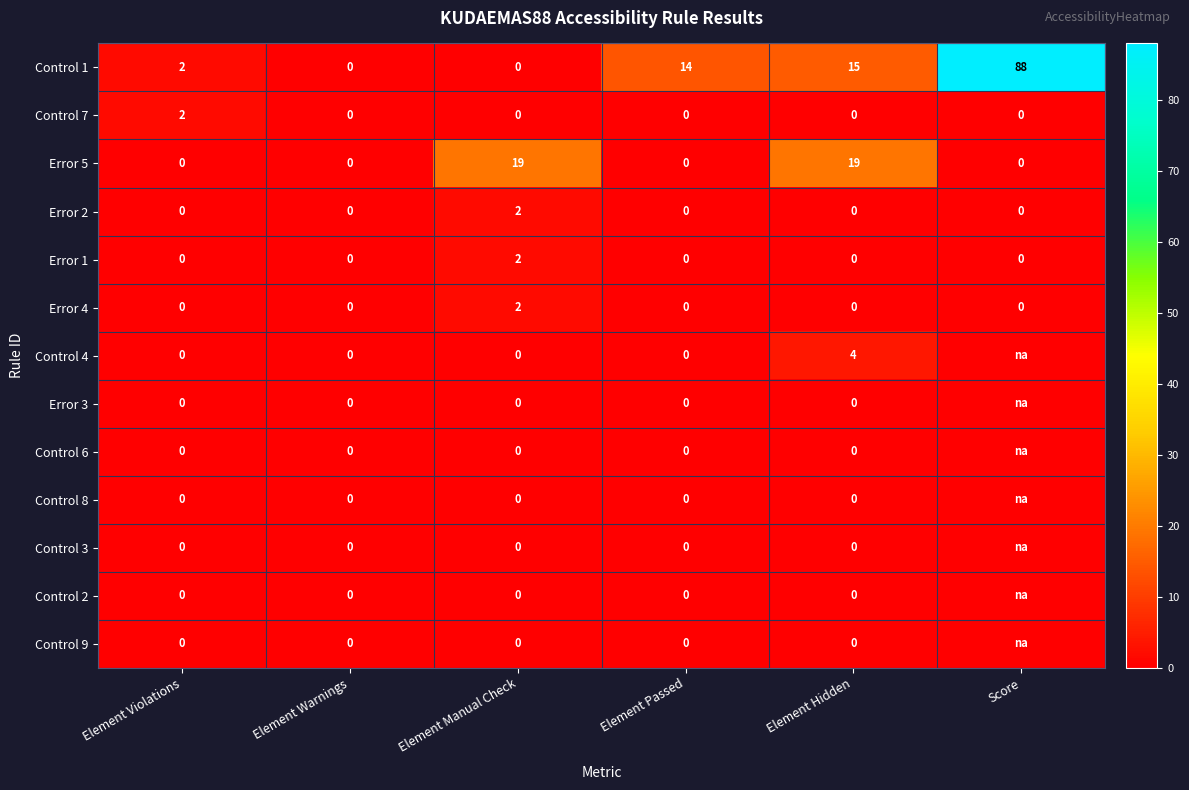

What is the sum of all Error 4 values?

2